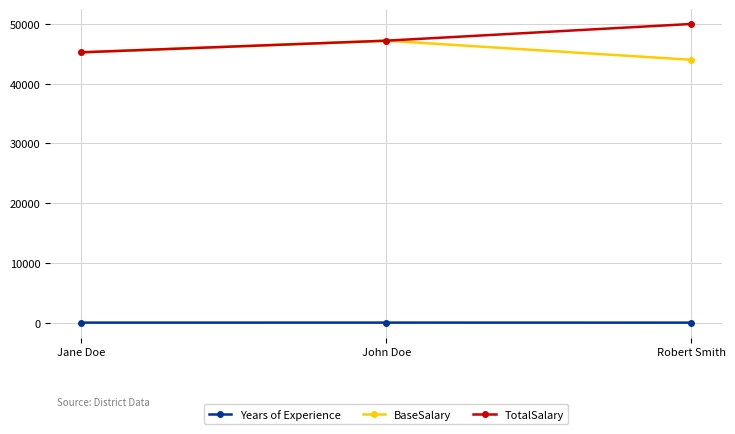

What is the smallest value displayed?

7